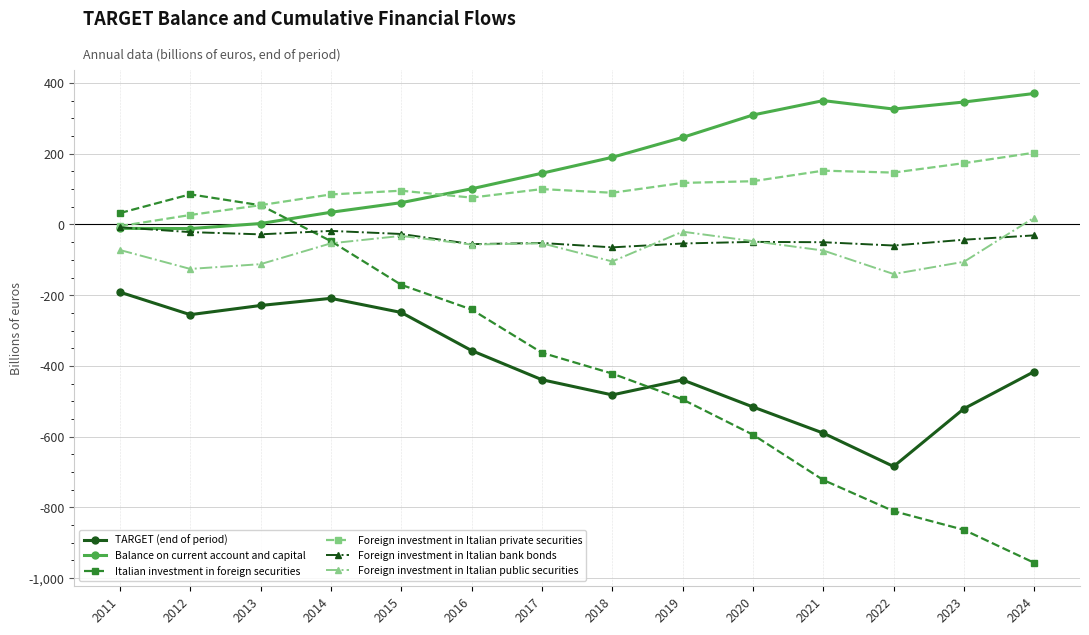

How many categories are shown in the chart?

14